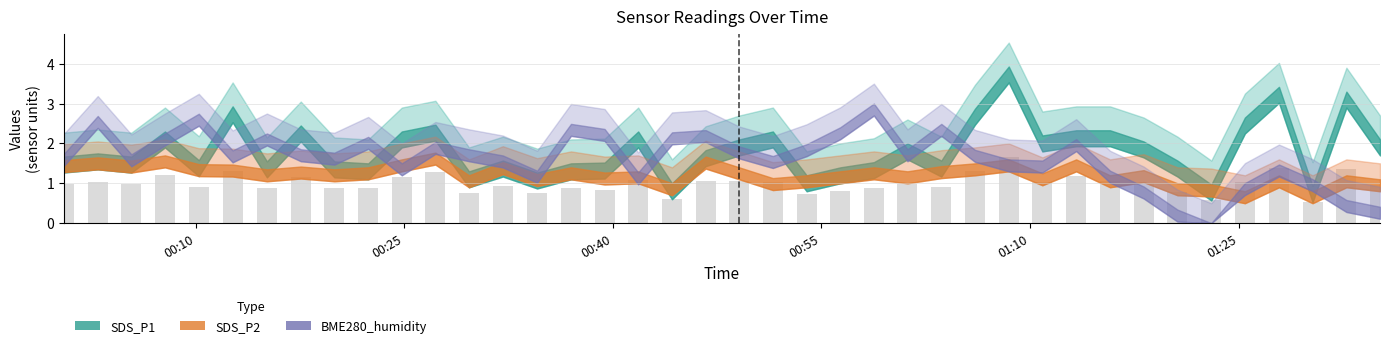

What is the greatest value displayed?

1.7